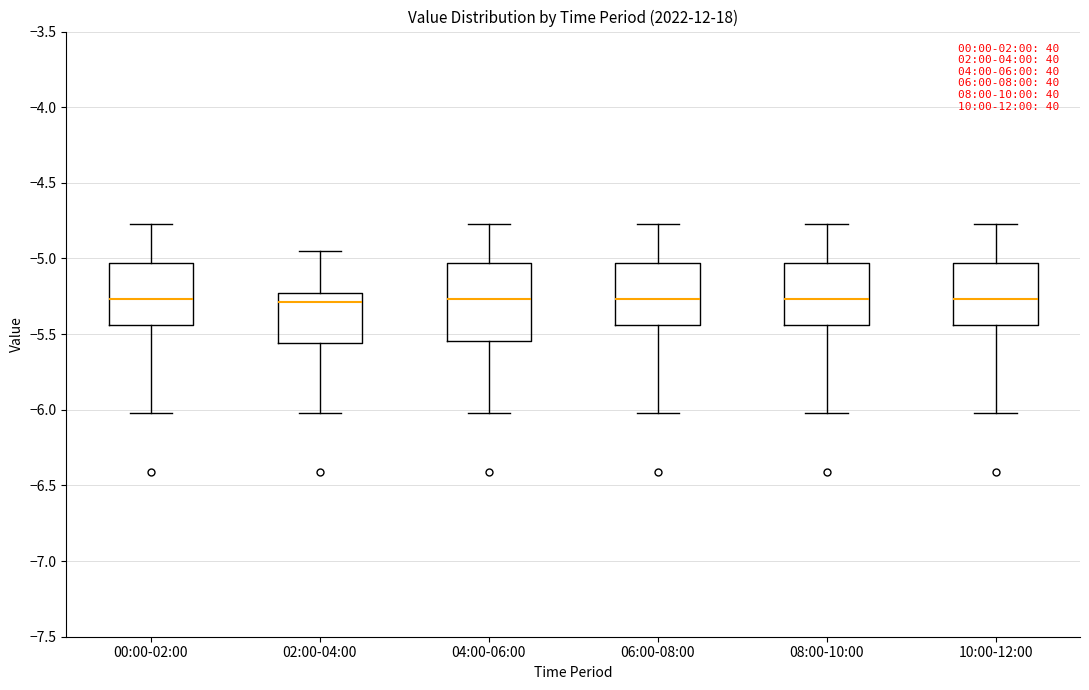

Where does the upper whisker of the box for 00:00-02:00 end on the y-axis? The values are not printed on the chart, so give them approximately, as read against the axis.

-4.75